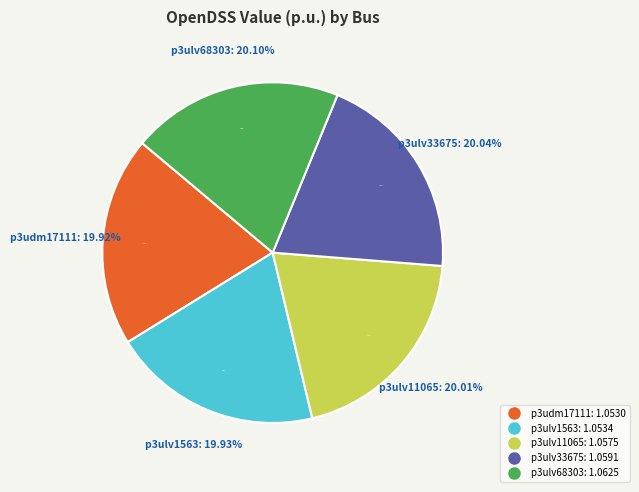

How many segments does this pie chart have?

5